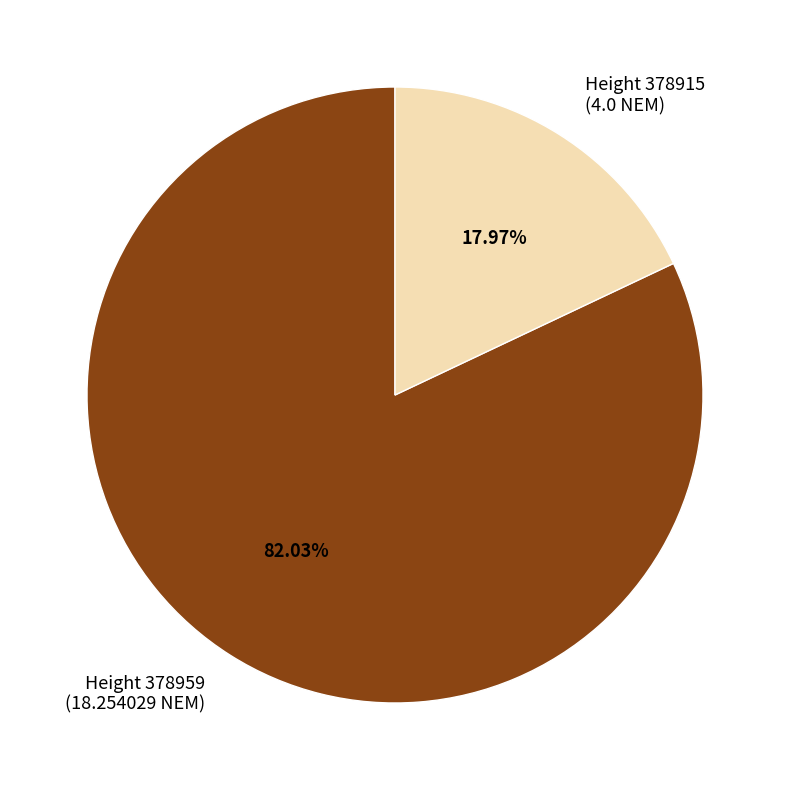

Is Height 378959 (18.254029 NEM) the majority of the pie?

Yes